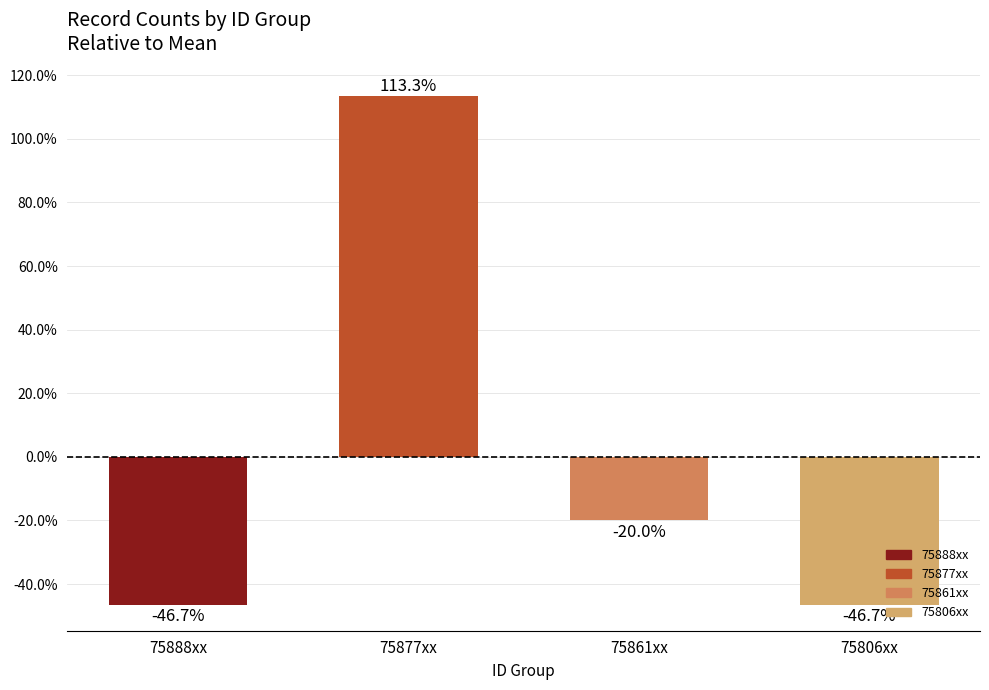

Are the bars horizontal?

No